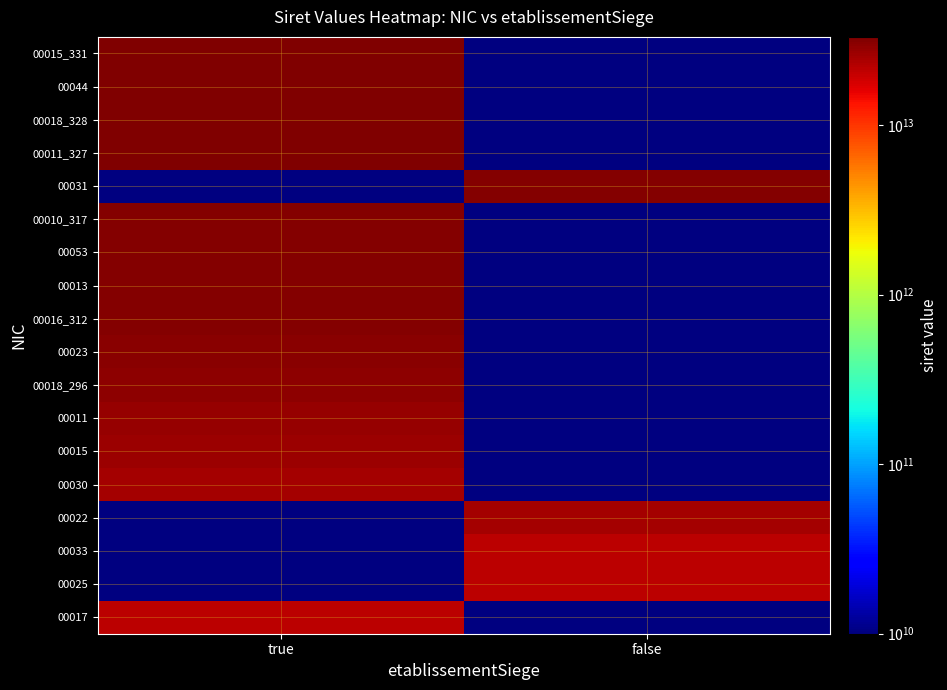

Count the number of categories in the chart.

2